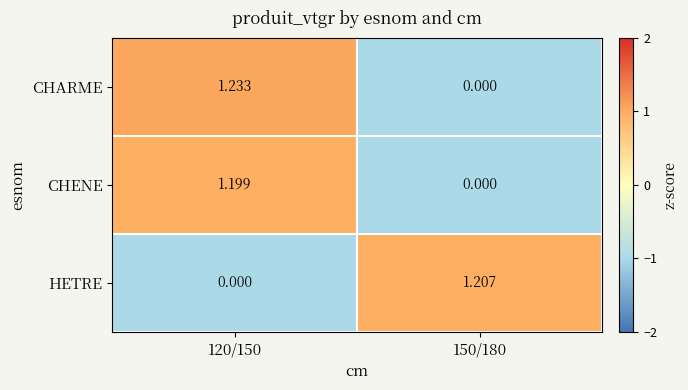

List the series in order of their overall mean, highest first.

CHARME, HETRE, CHENE